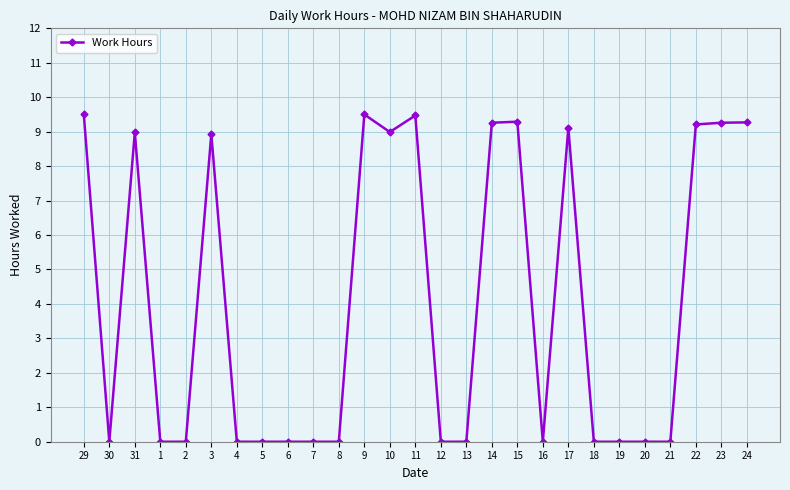

What is the label of the 20th point from the right?

5